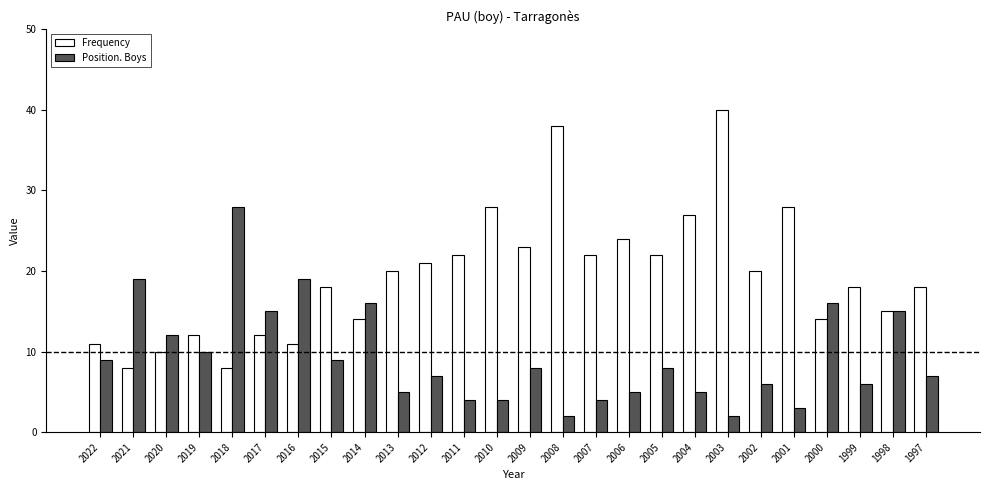

The Frequency series shows 28 at 2010. True or false?

True